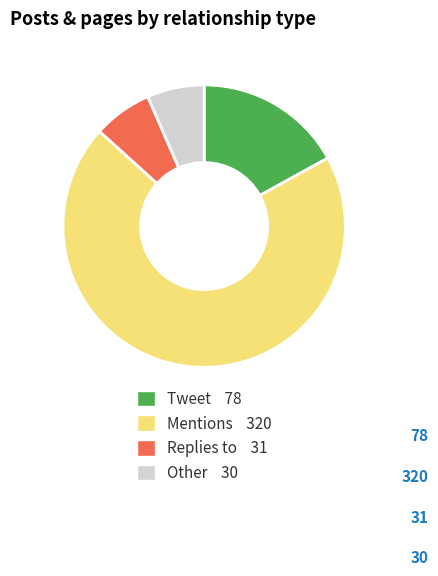

Does any single category account for the majority?

Yes